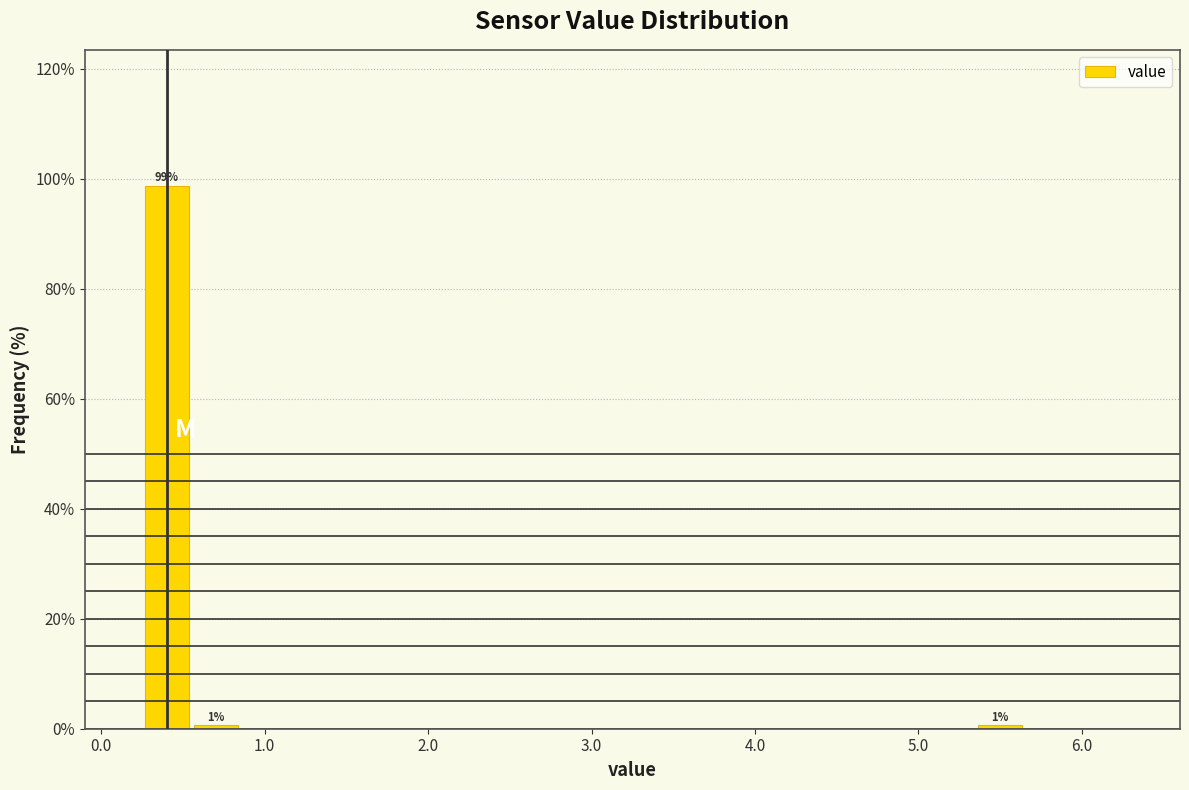

Around what value on the x-axis is the tallest bar? Give the approximate position of its centre, as read against the axis.

0.4